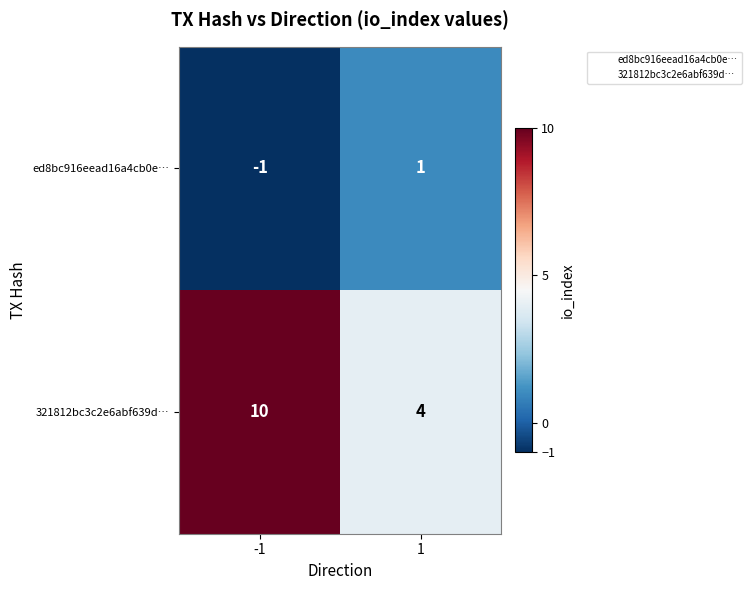

What is the sum of all 321812bc3c2e6abf639d… values?

14